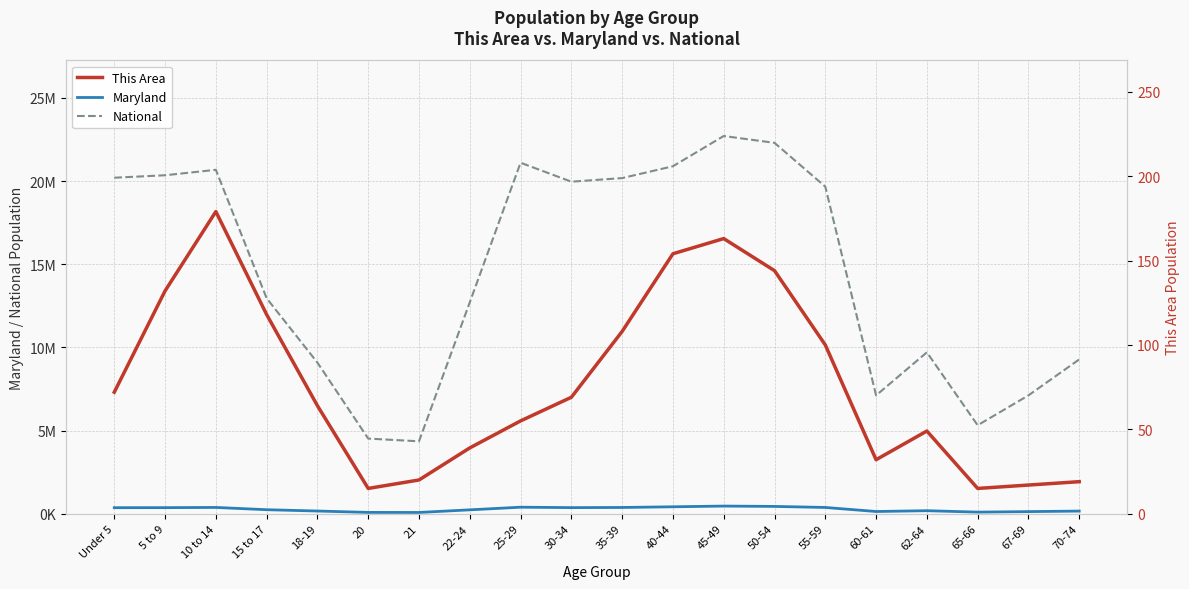

Which has a higher value, 21 or 20?

20